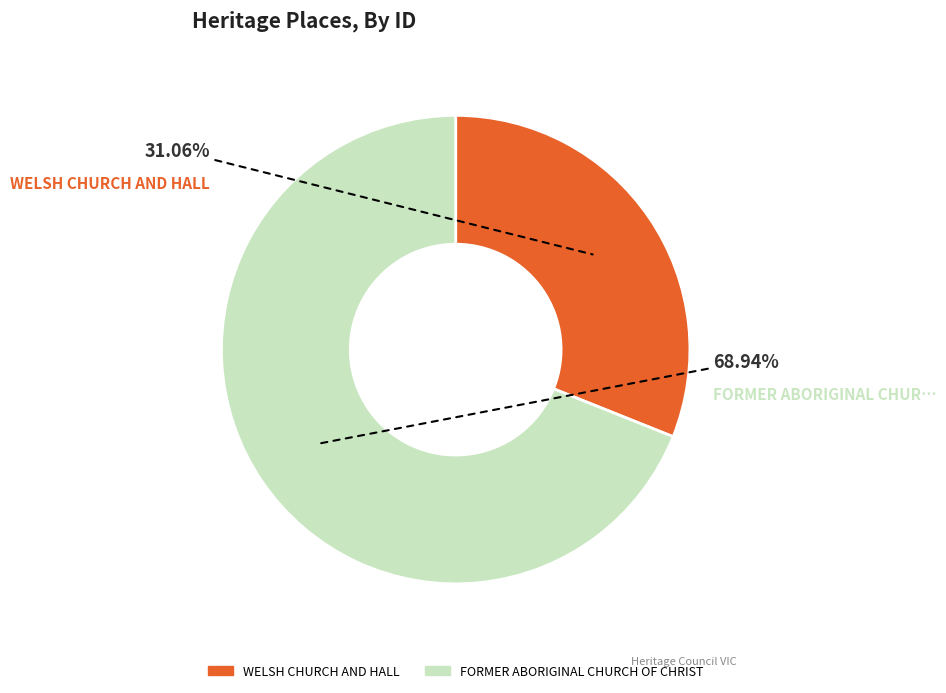

How many segments does this pie chart have?

2